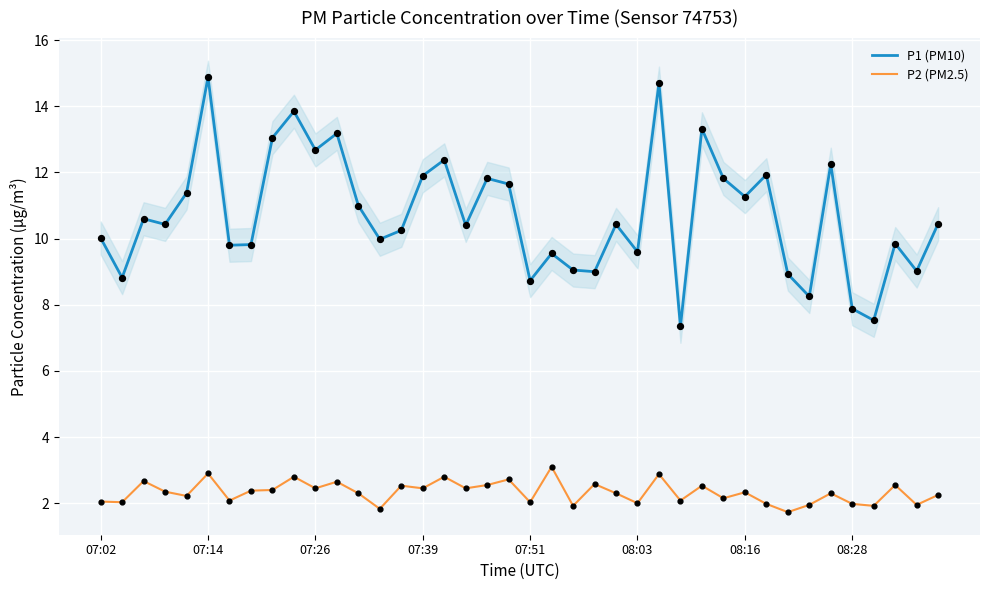

At how many categories does at least one series exceed 10?

24